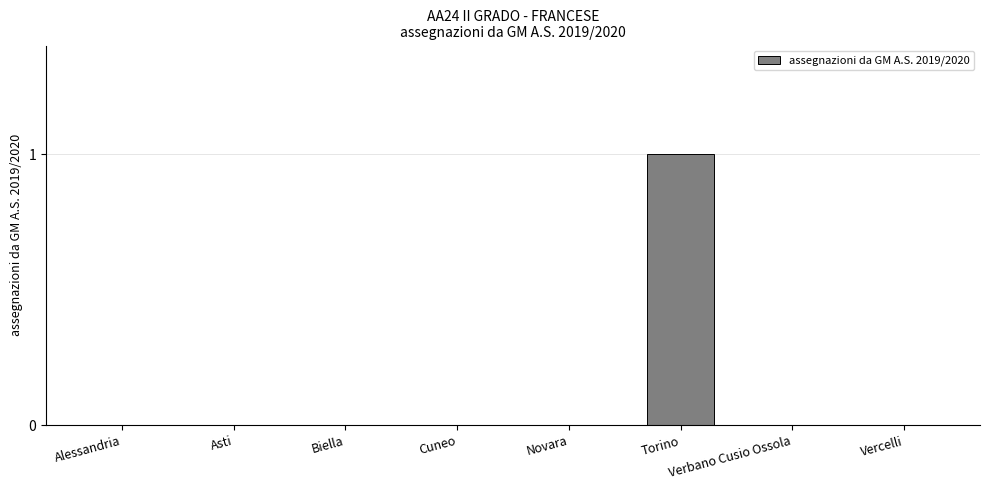

The chart shows a value of -1 at Alessandria. True or false?

False